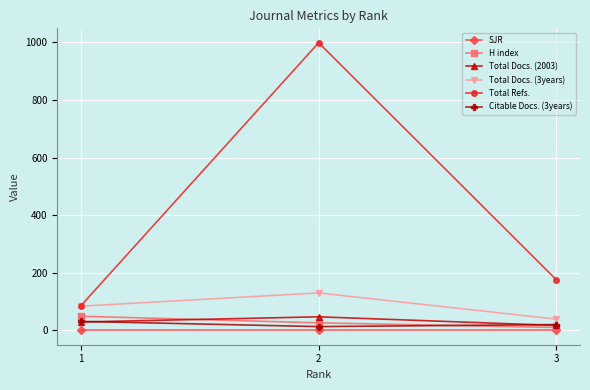

What is the difference between the maximum and second lowest values in the Total Refs. series?

823